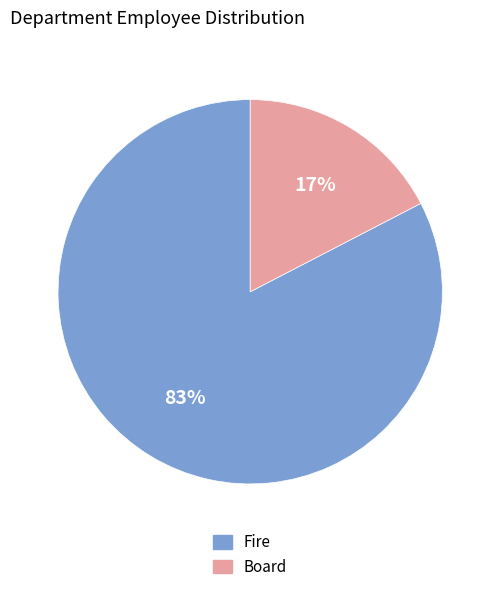

Which slice is the smallest?

Board